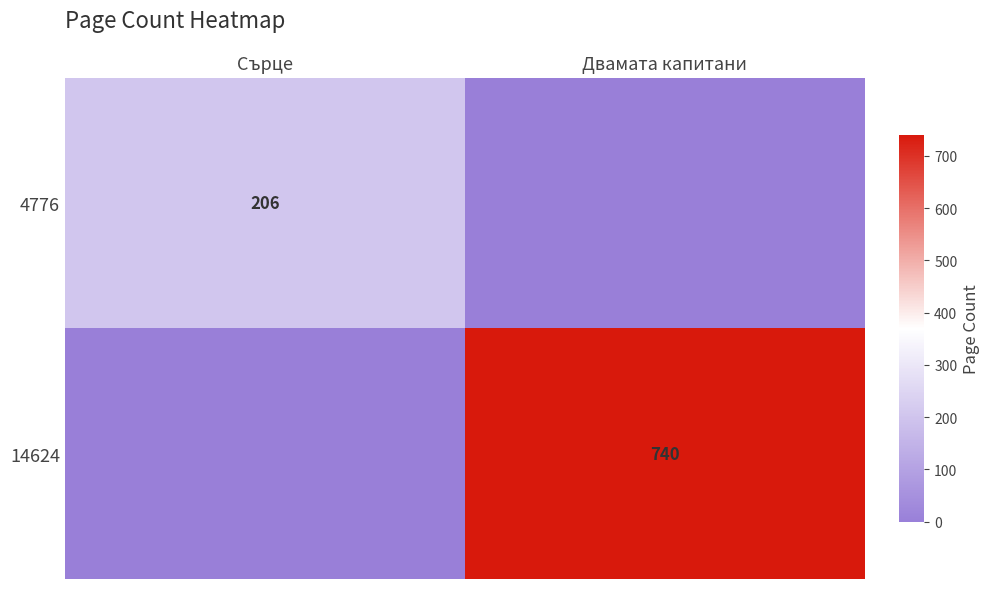

Is it true that 14624 equals 305 at Двамата капитани?

False